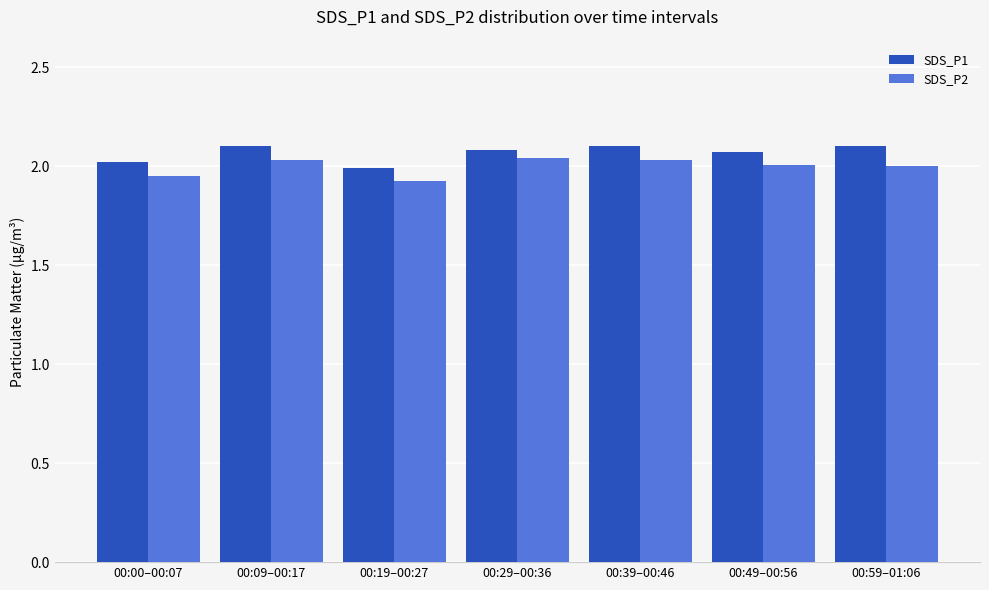

What is the label of the 4th bar from the right?

00:29–00:36